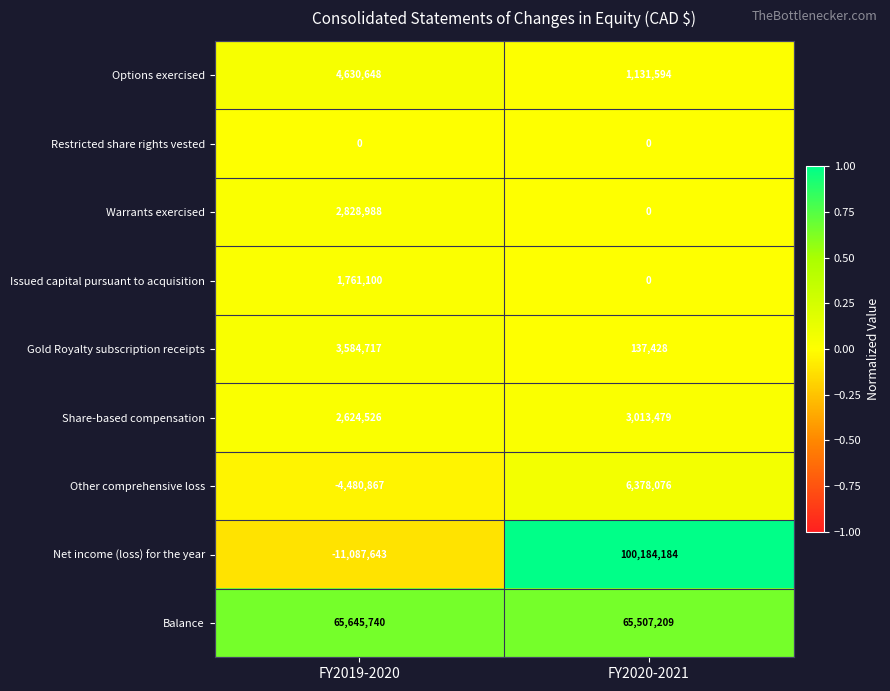

Which series has the largest total across all categories?

Balance